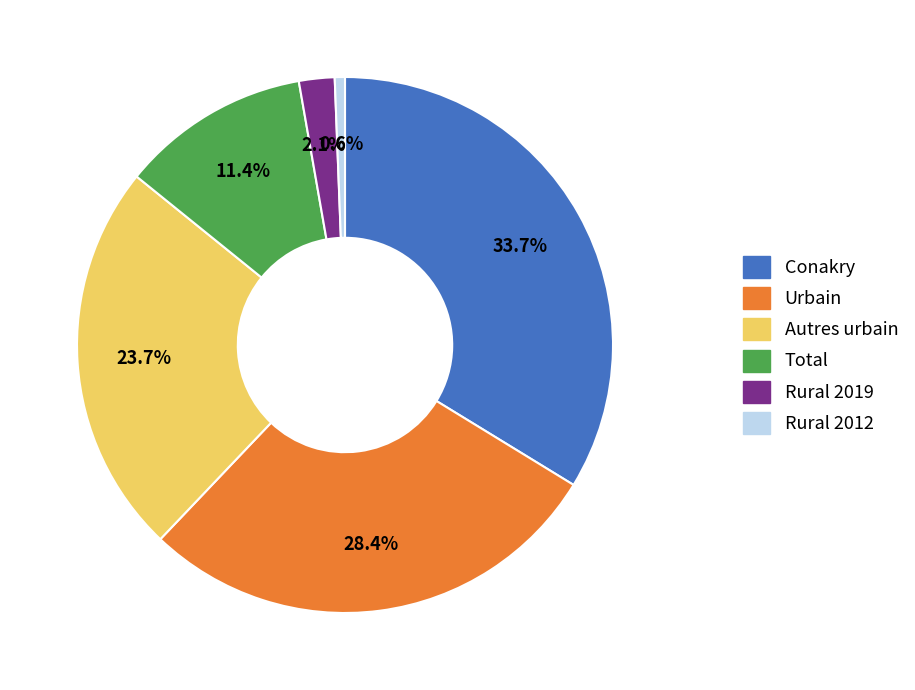

True or false: Urbain accounts for 28% of the total.

True